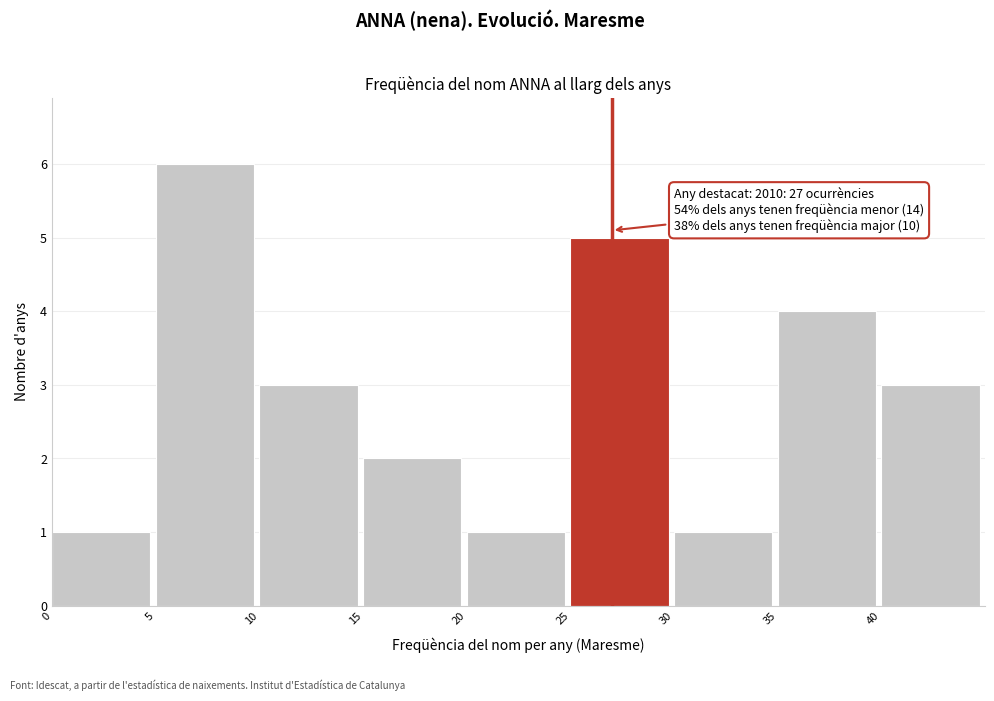

Which range on the x-axis has the tallest bar?

5 to 10